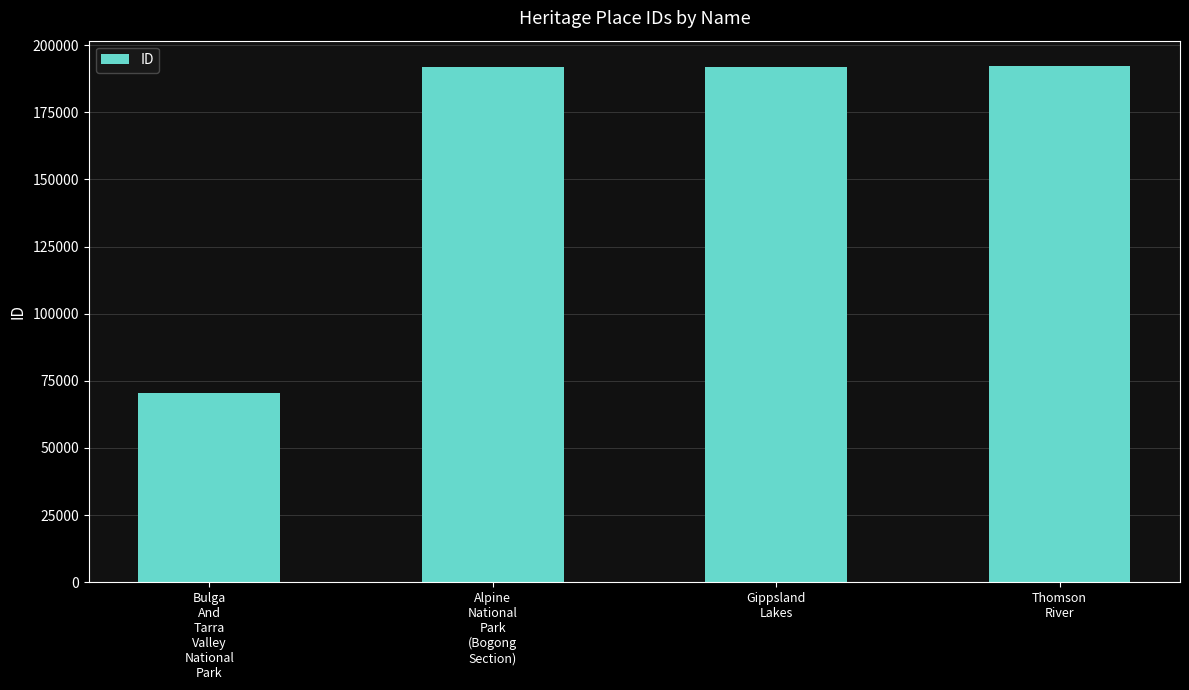

What position from the right is Gippsland
Lakes?

2